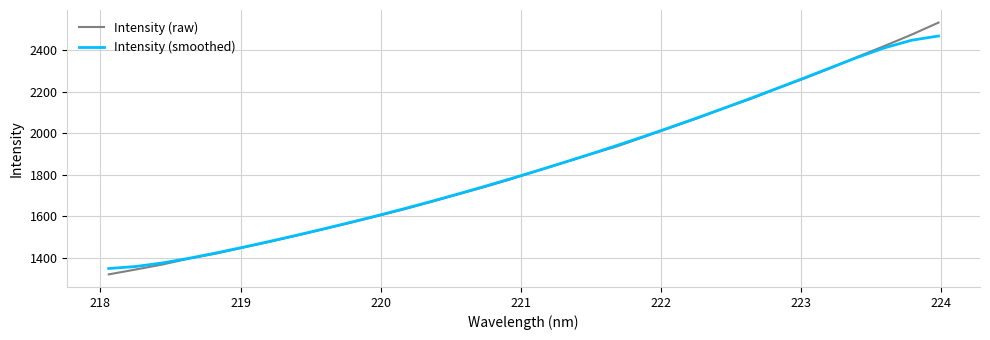

Which series has the widest spread of values?

Intensity (raw)